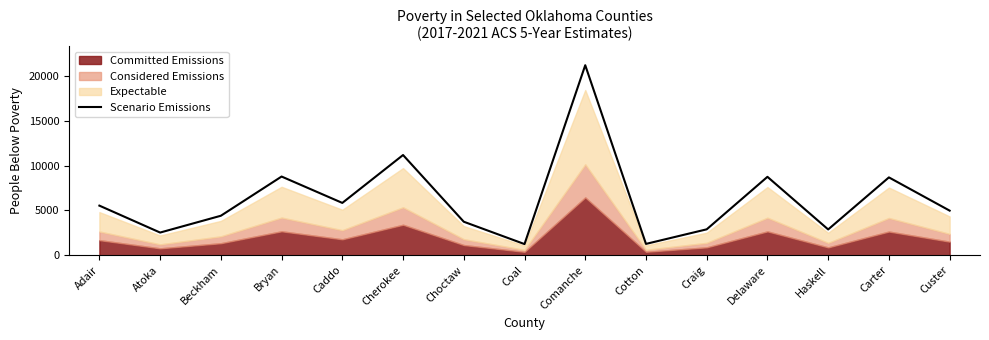

What is the label of the 13th point from the right?

Beckham